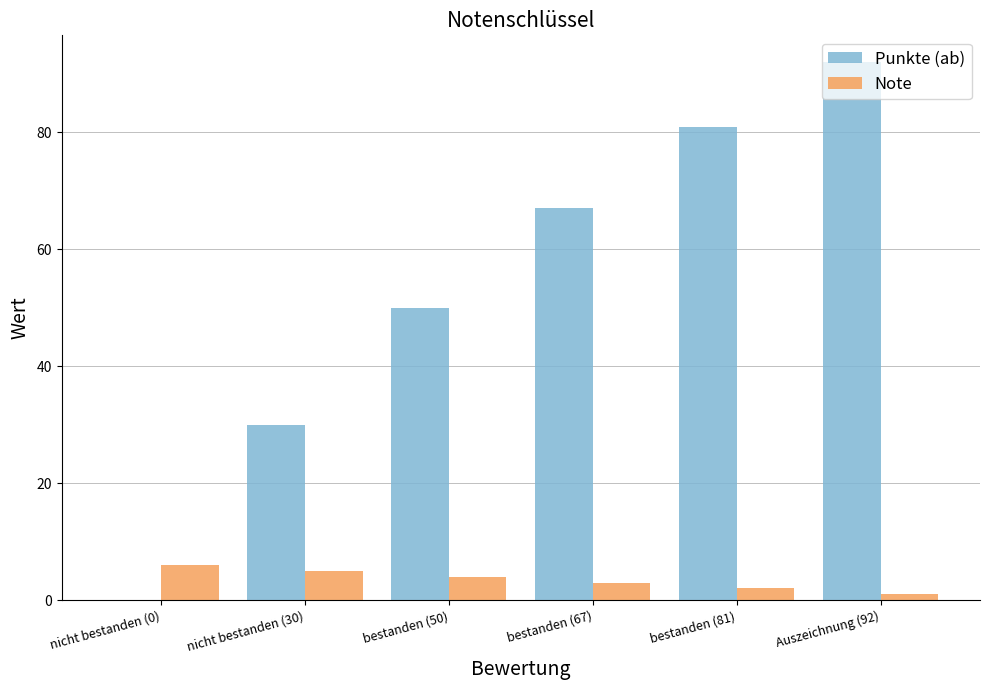

At which category is the sum across all series the highest?

Auszeichnung (92)